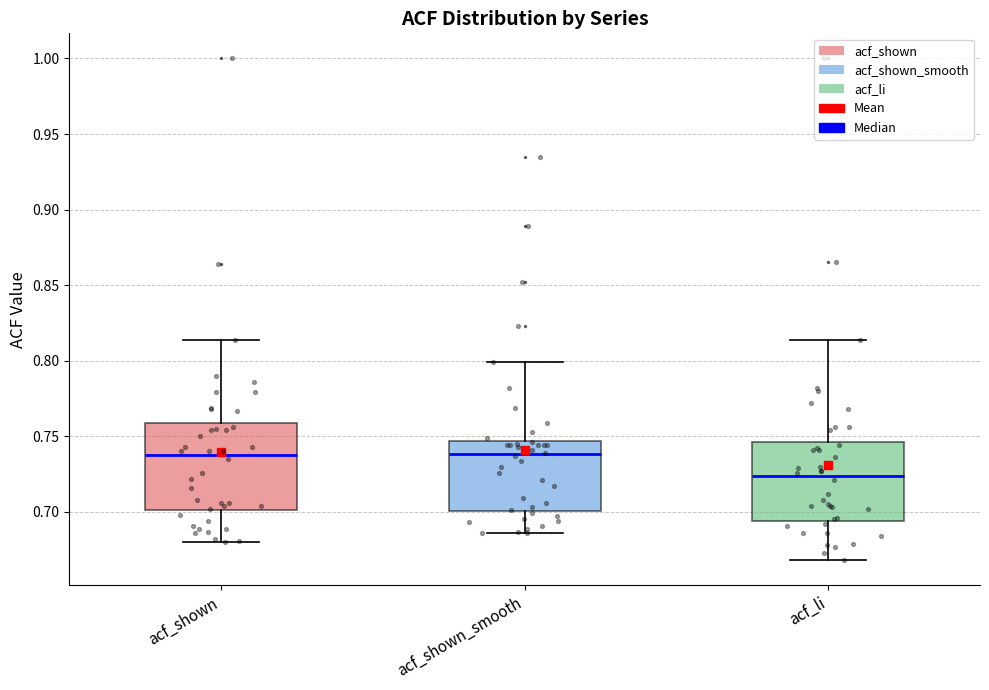

Reading left to right, read every box against the y-axis: the position of its median line, the range the box covers, and the ends of its whiskers. The values are not printed on the chart, so give them approximately, as read against the axis.

acf_shown: median 0.740, box 0.700 to 0.760, whiskers 0.680 to 0.815
acf_shown_smooth: median 0.740, box 0.700 to 0.745, whiskers 0.685 to 0.800
acf_li: median 0.725, box 0.695 to 0.745, whiskers 0.670 to 0.815